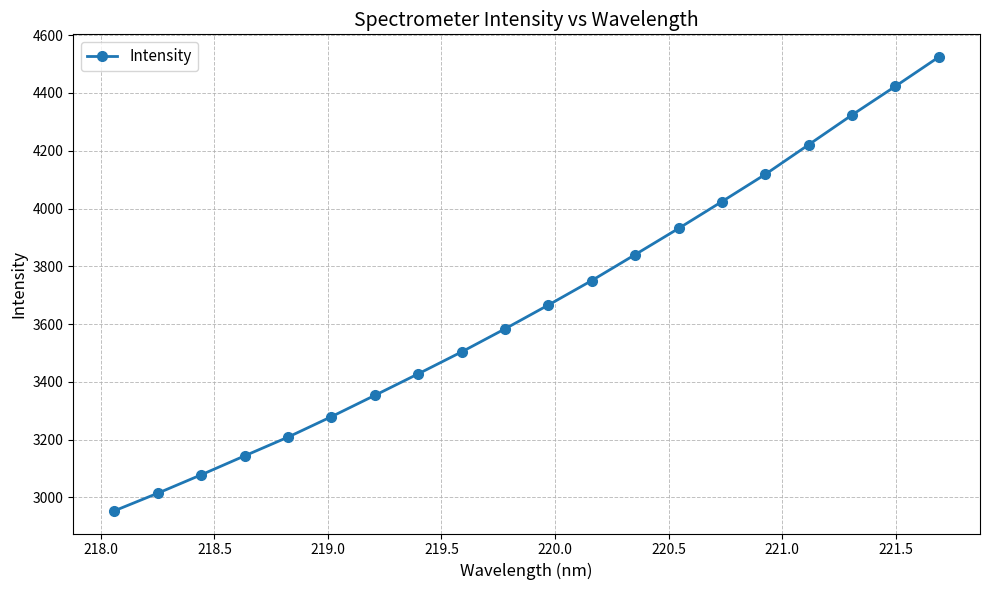

What is the difference between the maximum and minimum values?

1570.5